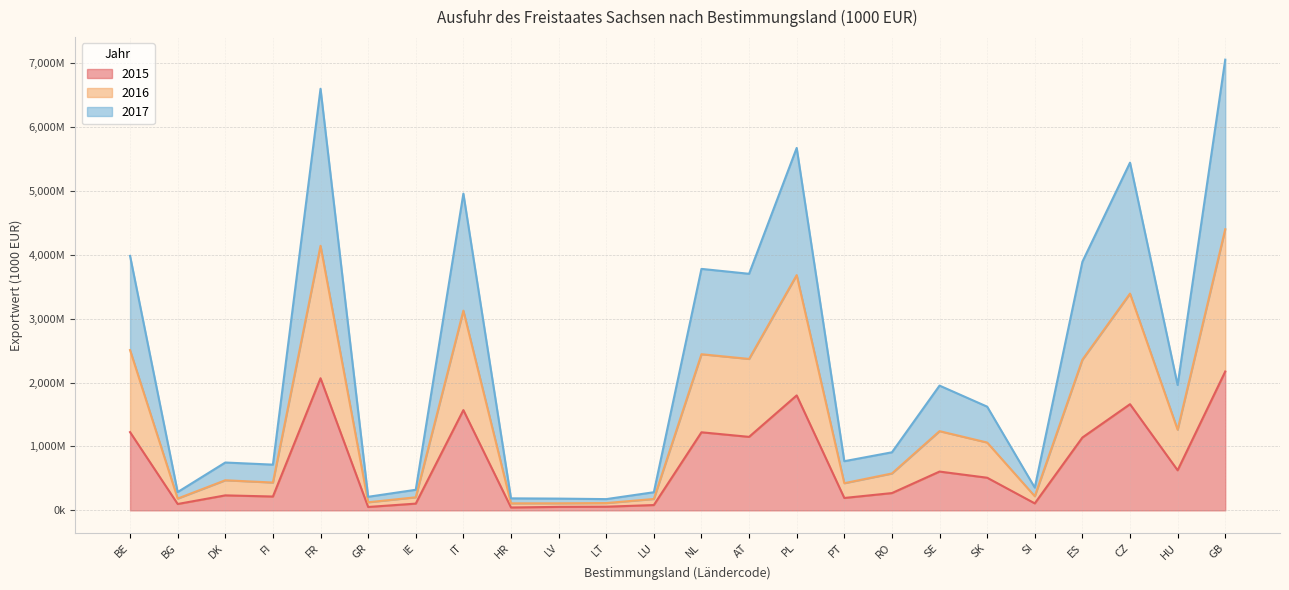

The value of 2015 at IT is 1569100. True or false?

True